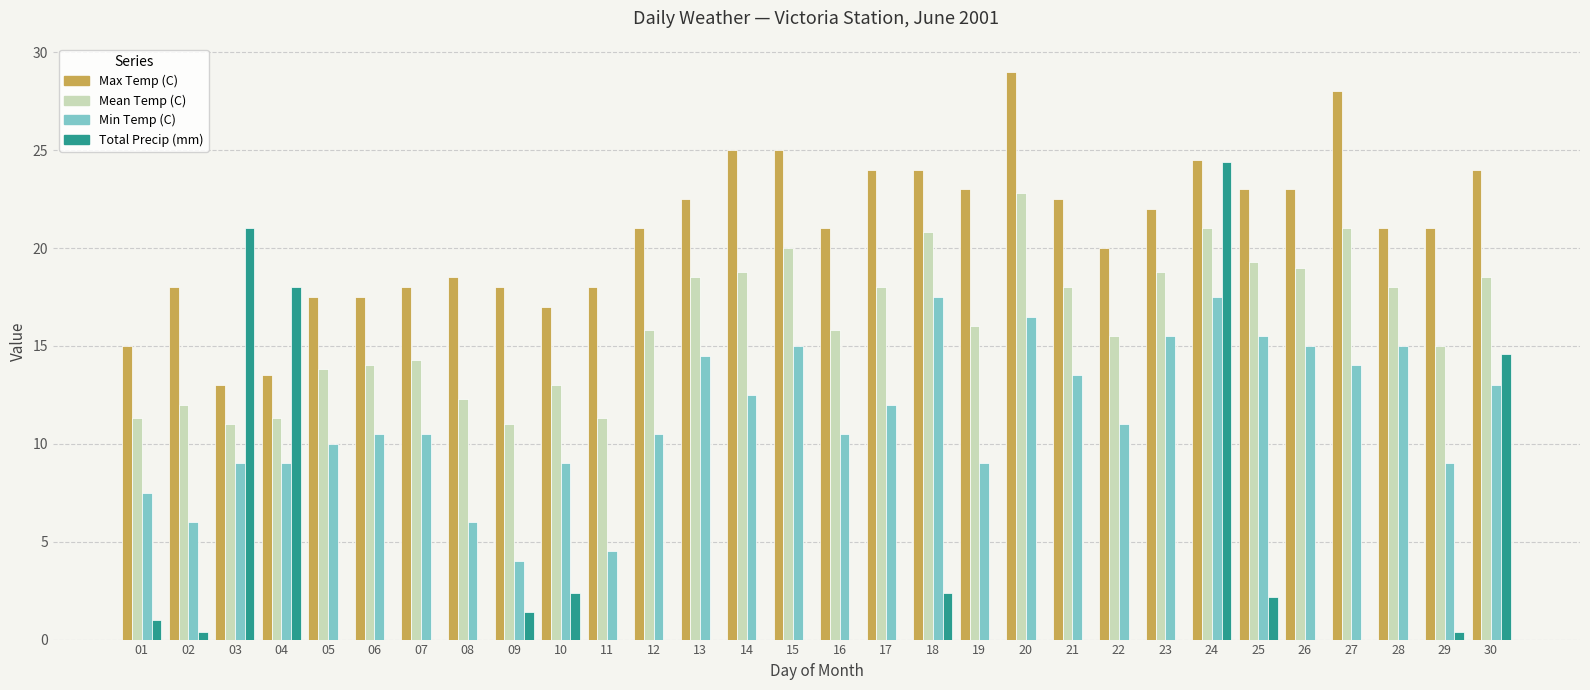

At which category does the chart reach its peak across all series?

20